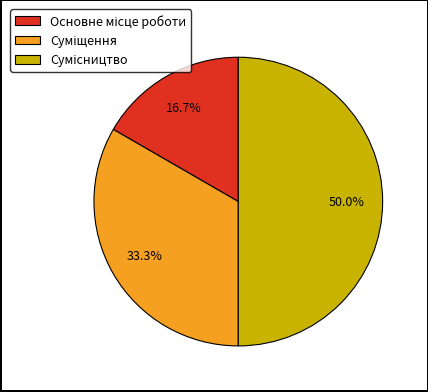

To the nearest percent, what is the difference between the largest and smallest slice percentages?

33%